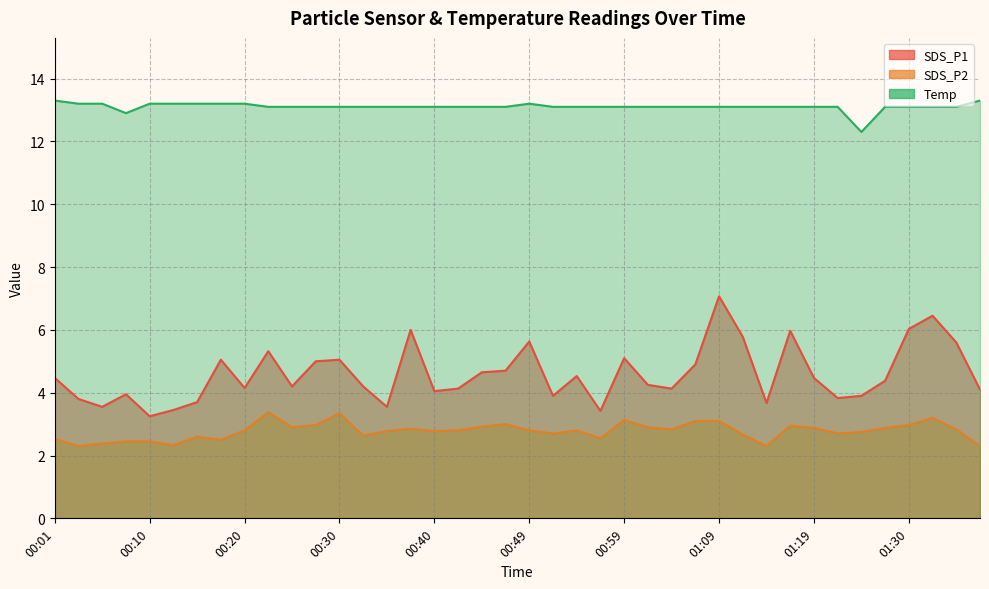

The SDS_P2 series shows 3.6 at 00:35. True or false?

False